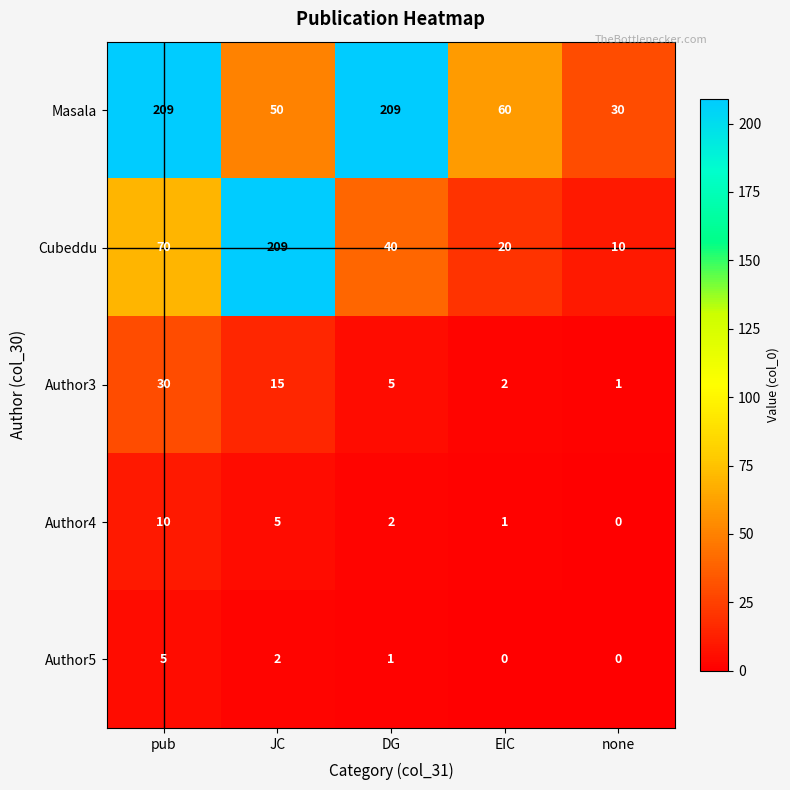

Reading left to right, transcribe all the data shown in this chart.

Masala: pub=209	JC=50	DG=209	EIC=60	none=30
Cubeddu: pub=70	JC=209	DG=40	EIC=20	none=10
Author3: pub=30	JC=15	DG=5	EIC=2	none=1
Author4: pub=10	JC=5	DG=2	EIC=1	none=0
Author5: pub=5	JC=2	DG=1	EIC=0	none=0